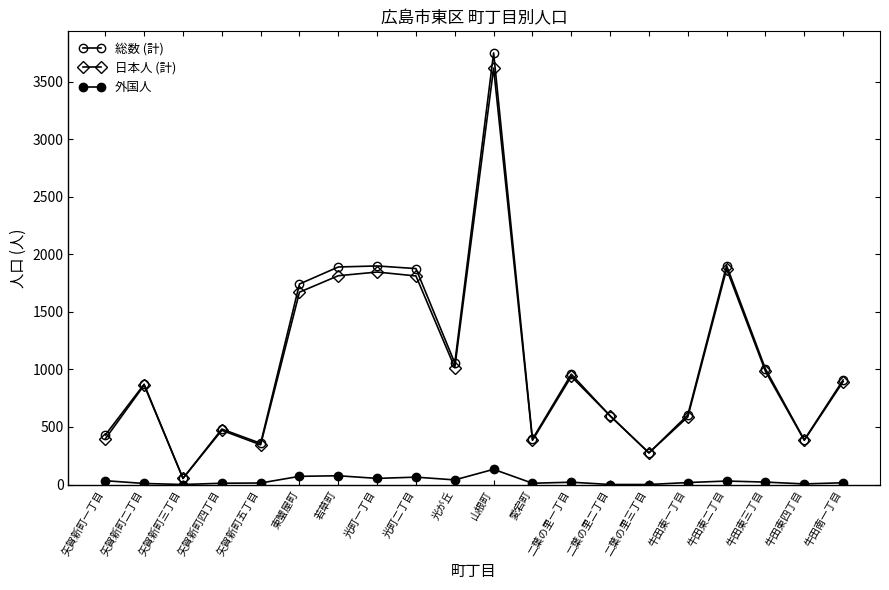

How many data points does each series have?

20